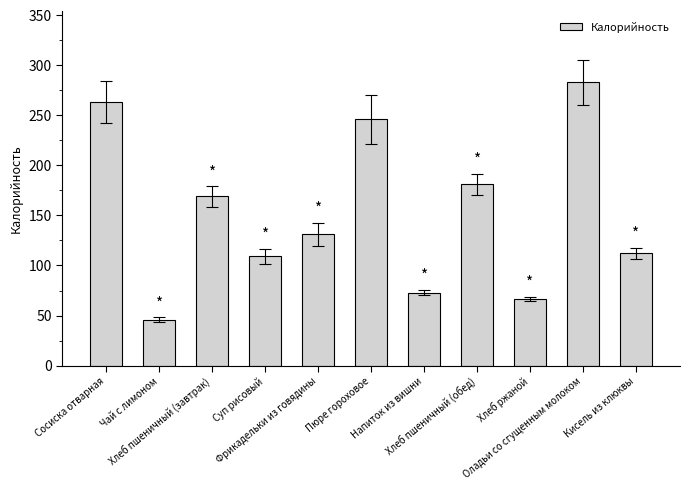

What is the minimum value shown in the chart?

46